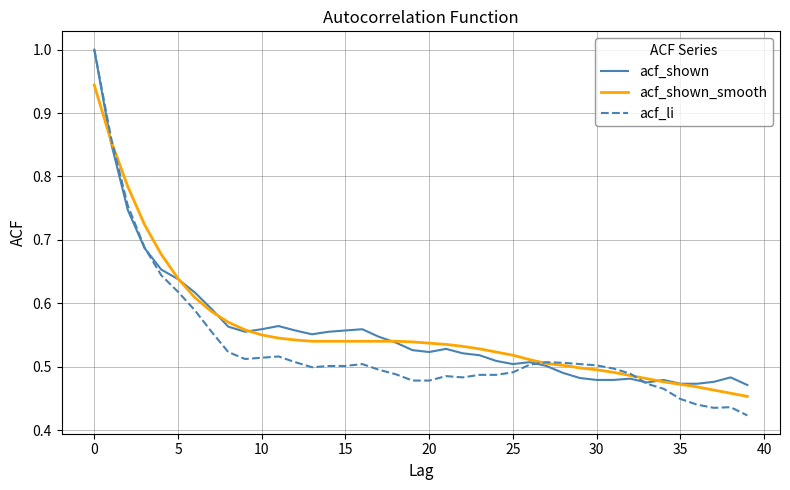

Which series has the largest range (max minus min)?

acf_li